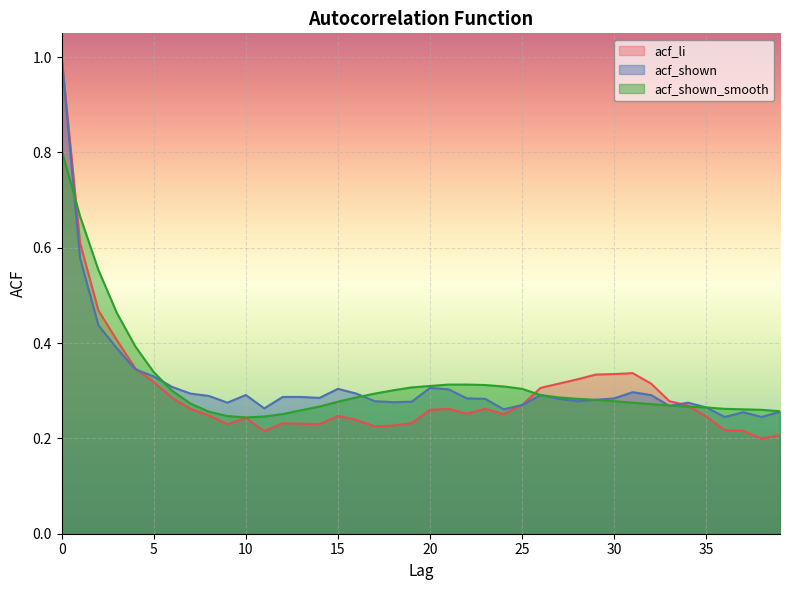

Where is acf_shown_smooth nearest to the value 0?

10